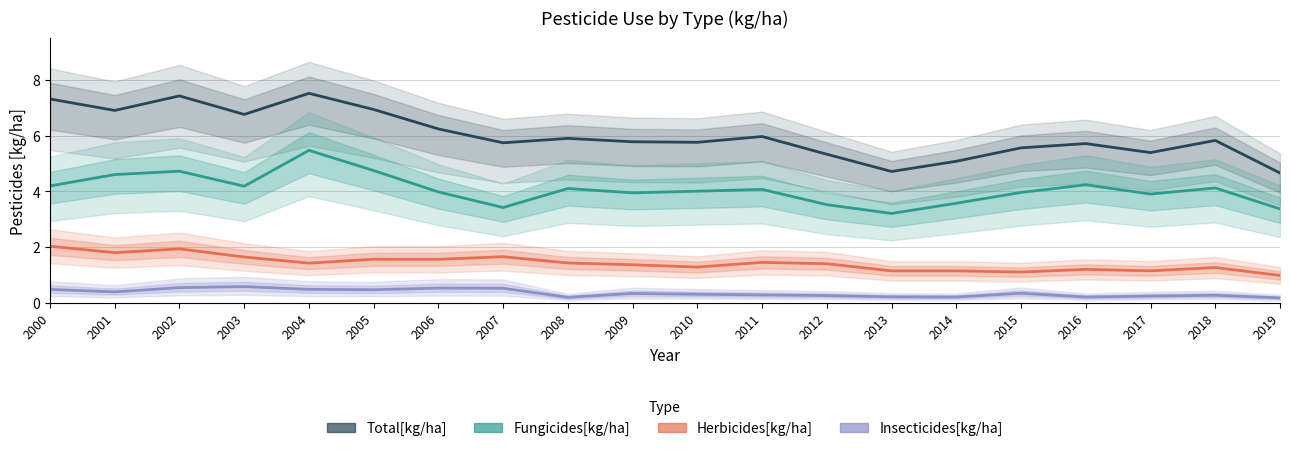

Which series has the widest spread of values?

Total[kg/ha]